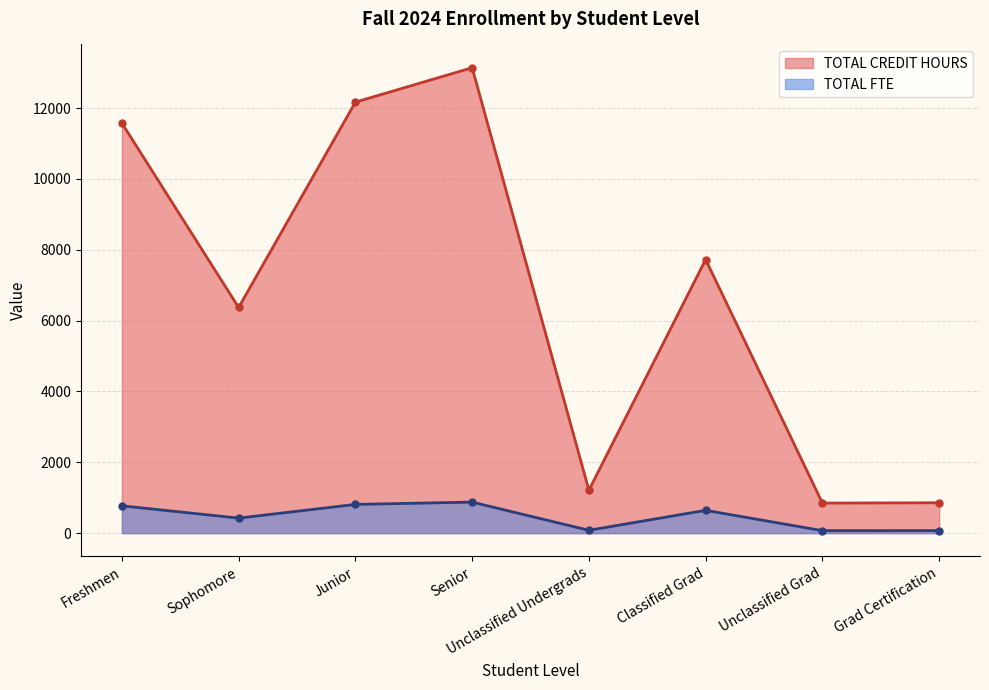

The TOTAL FTE series shows 515.1 at Senior. True or false?

False